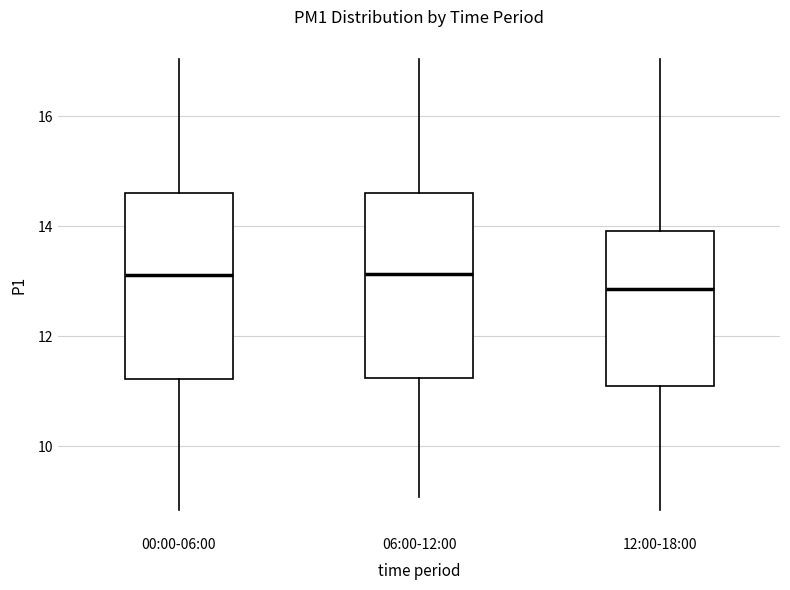

Reading left to right, read every box against the y-axis: the position of its median line, the range the box covers, and the ends of its whiskers. The values are not printed on the chart, so give them approximately, as read against the axis.

00:00-06:00: median 13.2, box 11.2 to 14.6, whiskers 8.8 to 17.0
06:00-12:00: median 13.2, box 11.2 to 14.6, whiskers 9.0 to 17.0
12:00-18:00: median 12.8, box 11.0 to 14.0, whiskers 8.8 to 17.0